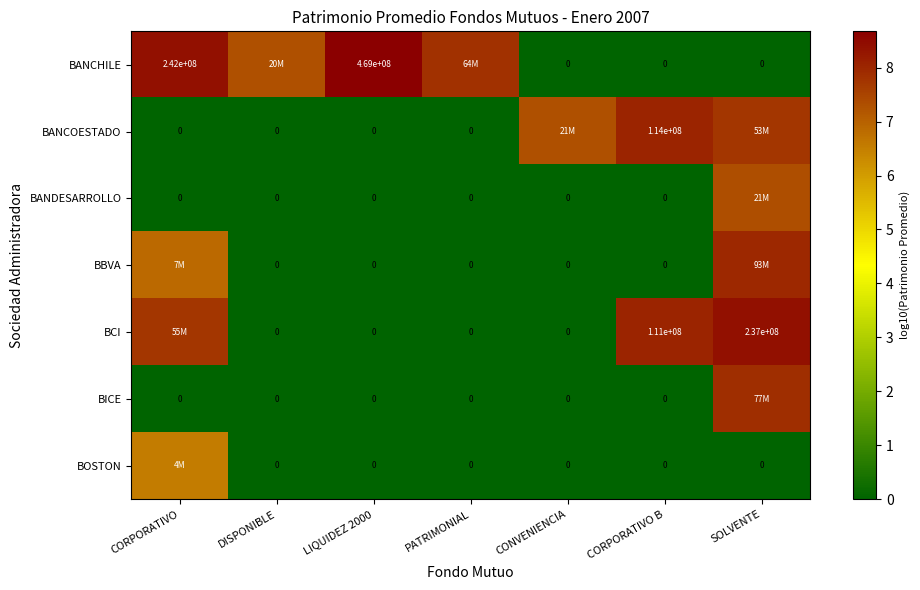

How many BBVA values are between 0 and 6?

5